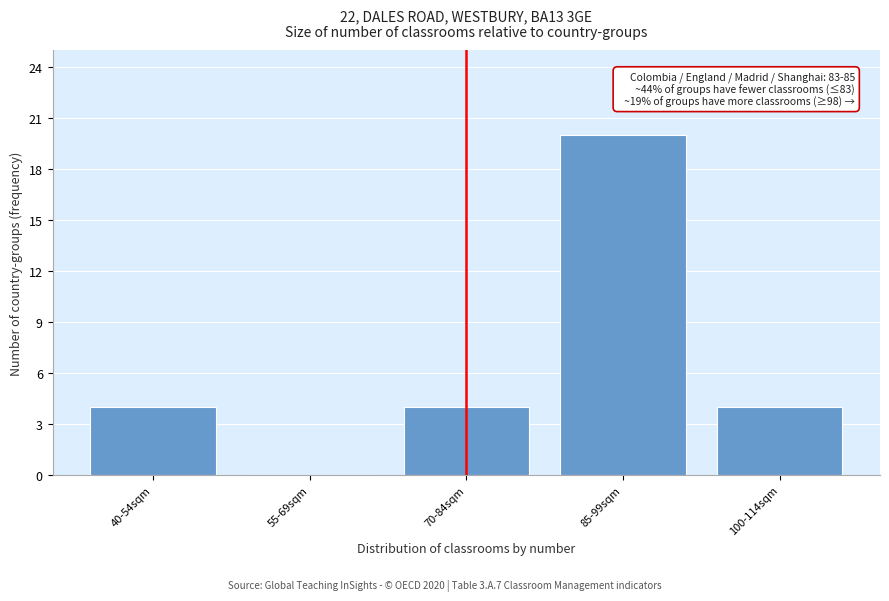

Reading right to left, transcribe all the data shown in this chart.

100-114sqm=4	85-99sqm=20	70-84sqm=4	55-69sqm=0	40-54sqm=4